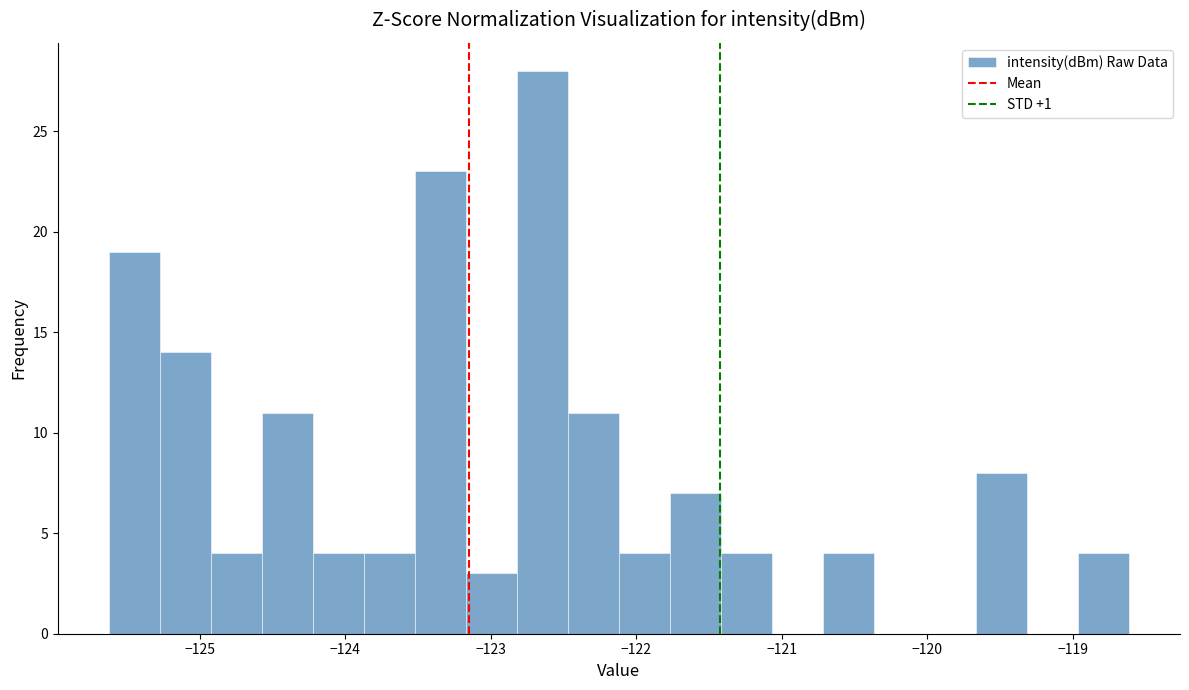

Read against the x-axis, roughly where is the centre of the tallest bar?

-122.6